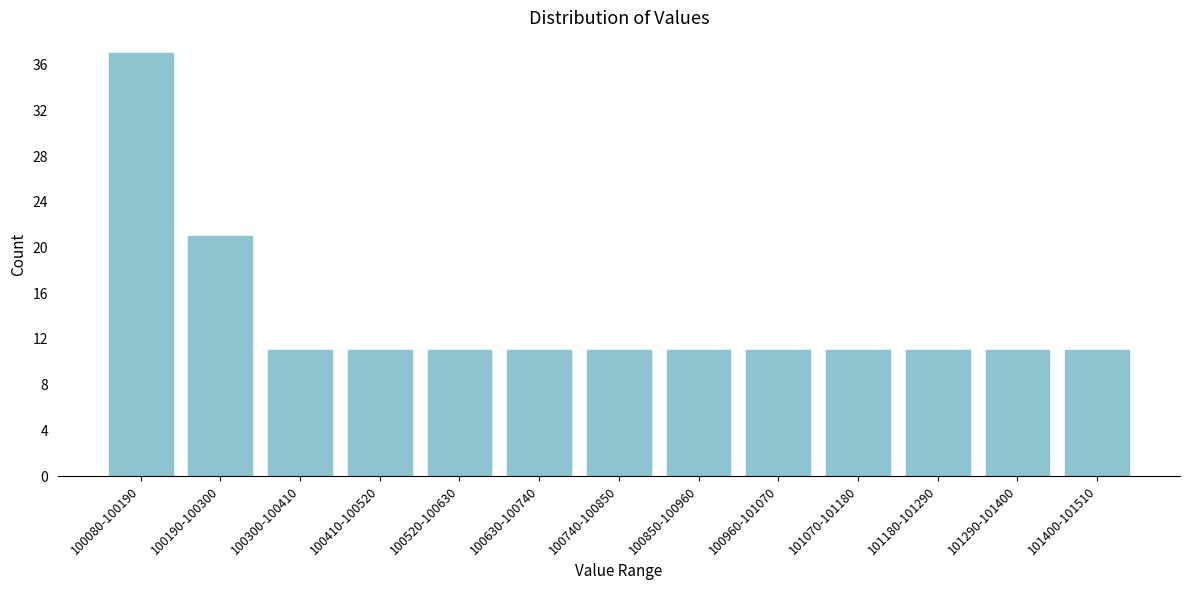

Reading right to left, list all the values displayed in this chart.

101400-101510=11	101290-101400=11	101180-101290=11	101070-101180=11	100960-101070=11	100850-100960=11	100740-100850=11	100630-100740=11	100520-100630=11	100410-100520=11	100300-100410=11	100190-100300=21	100080-100190=37